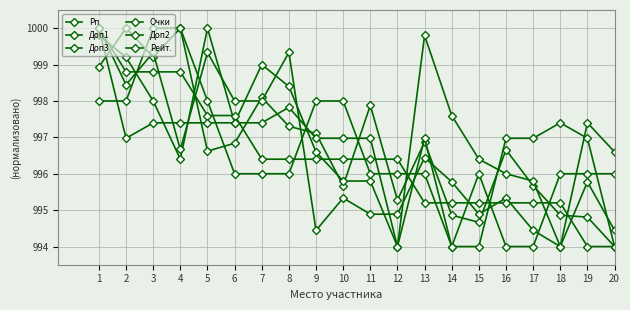

Reading left to right, list all the values displayed in this chart.

Рп: 998.9	1000.0	999.2	1000.0	996.6	996.8	998.1	997.3	997.1	995.7	997.9	995.3	996.9	994.9	994.7	996.7	995.7	994.9	994.8	994.0
Доп1: 999.8	999.2	998.0	996.4	1000.0	997.4	999.0	998.4	996.6	995.8	995.8	994.0	999.8	997.6	996.4	996.0	995.8	994.0	997.4	996.6
Доп3: 1000.0	998.4	999.3	996.7	999.3	998.0	998.0	999.3	994.4	995.3	994.9	994.9	996.4	995.8	994.9	995.3	994.4	994.0	995.8	994.4
Очки: 1000.0	998.8	998.8	998.8	997.6	997.6	996.4	996.4	996.4	996.4	996.4	996.4	995.2	995.2	995.2	995.2	995.2	995.2	994.0	994.0
Доп2: 998.0	998.0	1000.0	1000.0	998.0	996.0	996.0	996.0	998.0	998.0	996.0	996.0	996.0	994.0	996.0	994.0	994.0	996.0	996.0	996.0
Рейт.: 1000.0	997.0	997.4	997.4	997.4	997.4	997.4	997.8	997.0	997.0	997.0	994.0	997.0	994.0	994.0	997.0	997.0	997.4	997.0	994.0